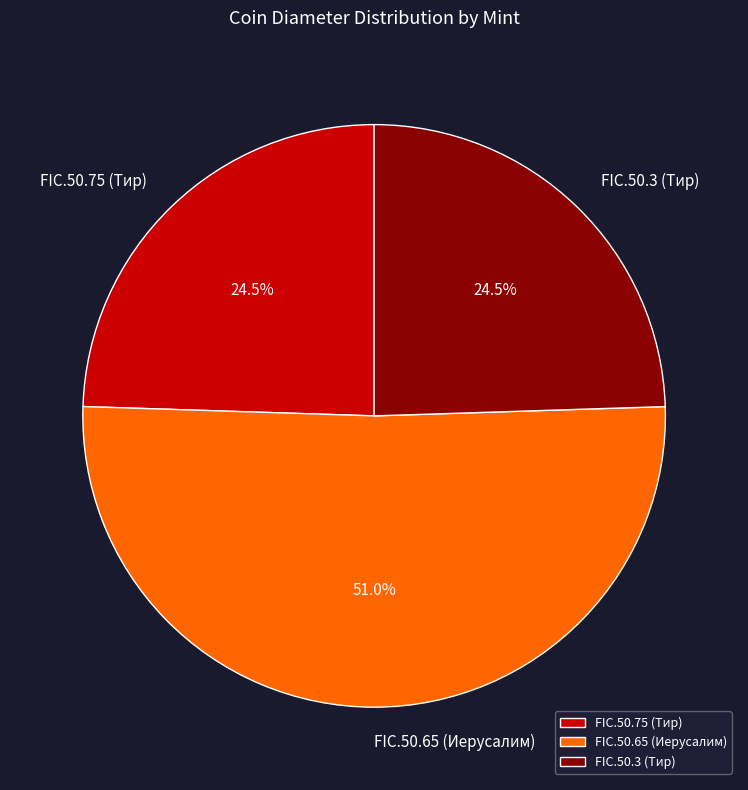

Does any single category account for the majority?

Yes